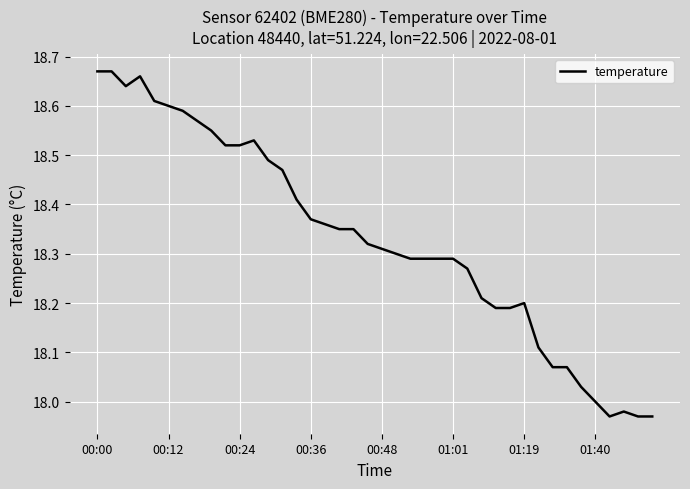

What is the difference between the maximum and minimum values?

0.7